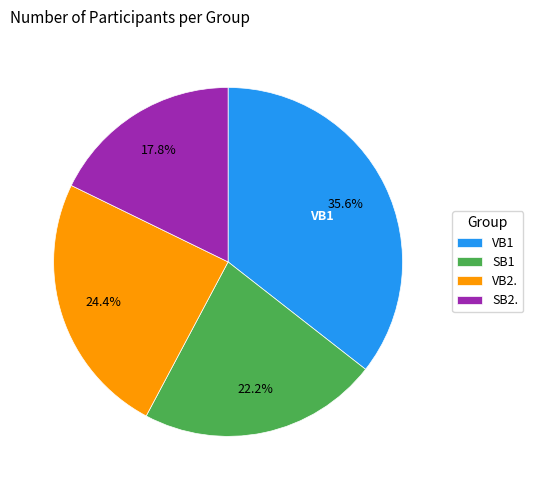

What is the smallest slice in the pie chart?

SB2.